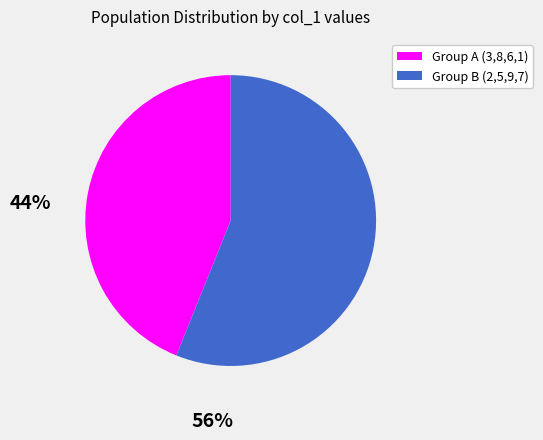

Is there a majority slice in this chart?

Yes